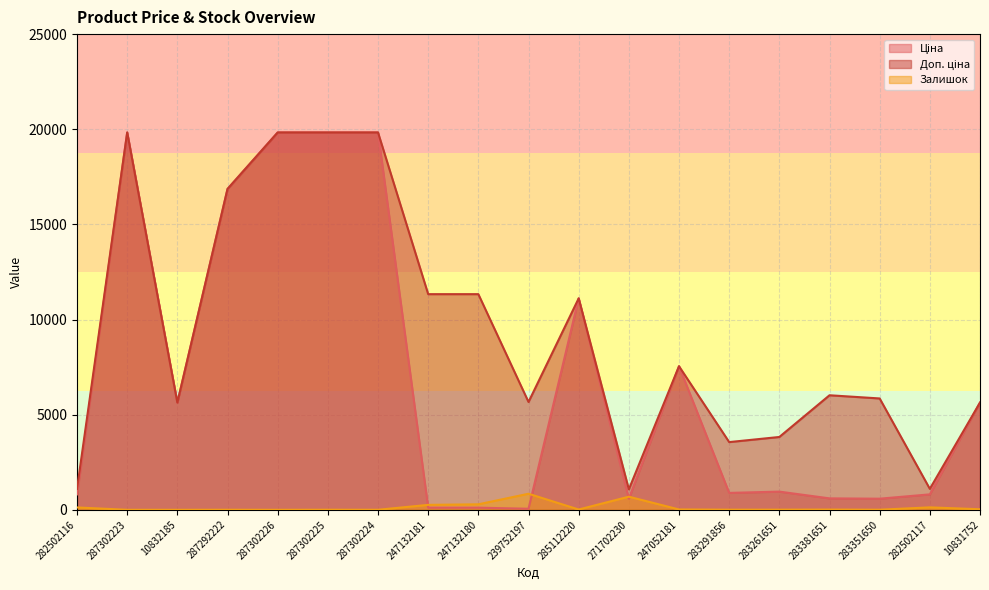

Count the number of data series in this chart.

3